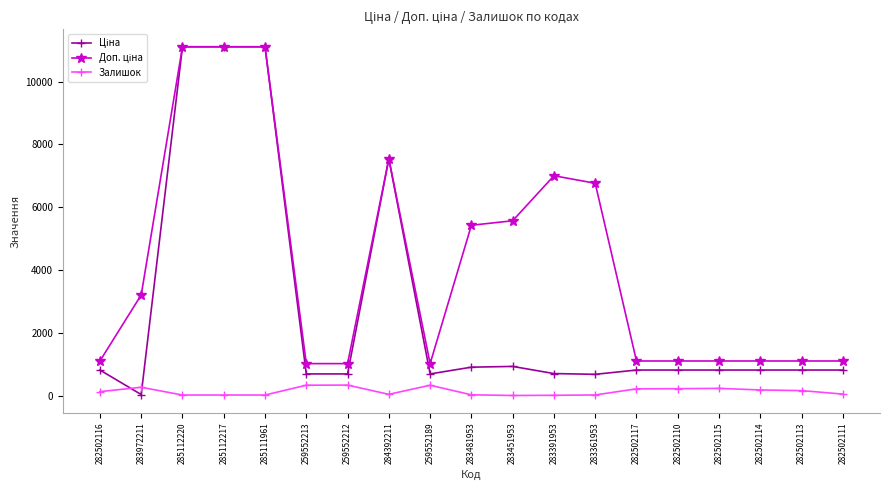

At how many categories does at least one series exceed 7201?

4